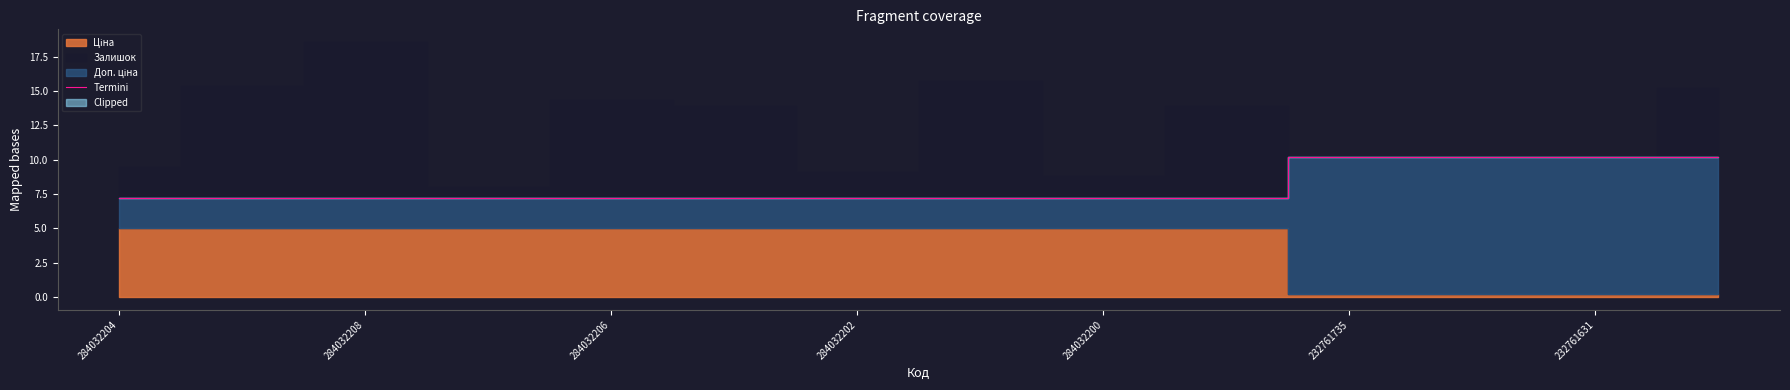

The chart shows a value of 7.2 at 9. True or false?

True